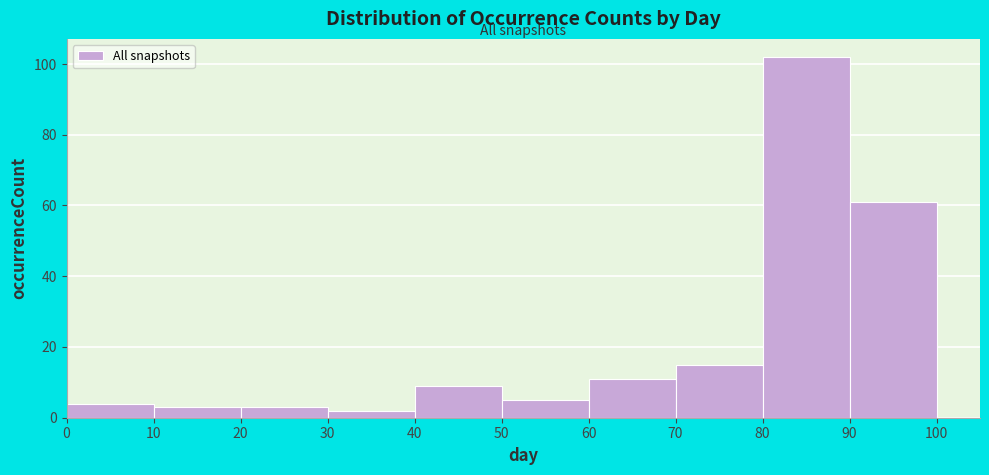

What is the height of the bar covering 60 to 70 on the x-axis? The values are not printed on the chart, so give them approximately, as read against the axis.

12